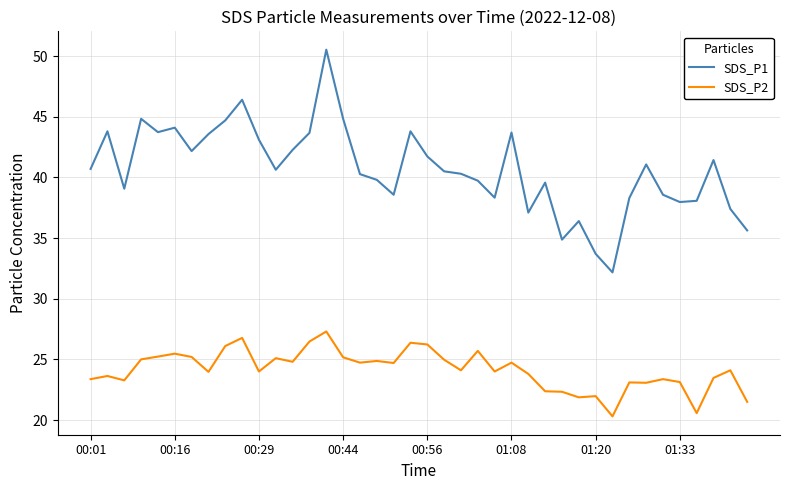

What is the smallest value displayed?

20.3